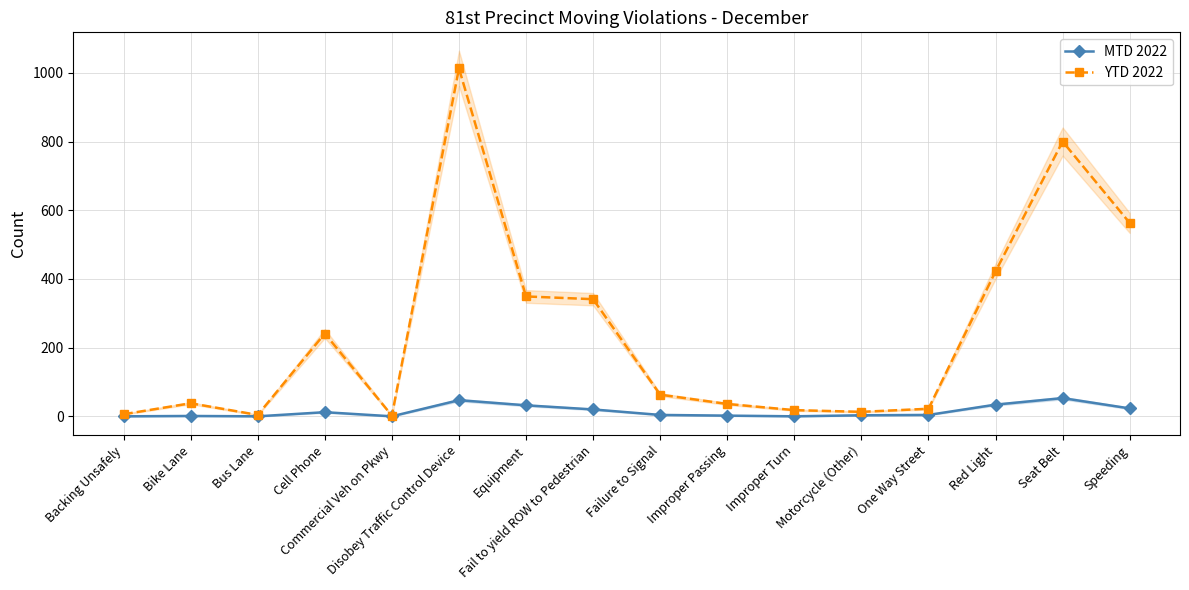

In YTD 2022, how many points are higher than both neighbors (excluding endpoints)?

4